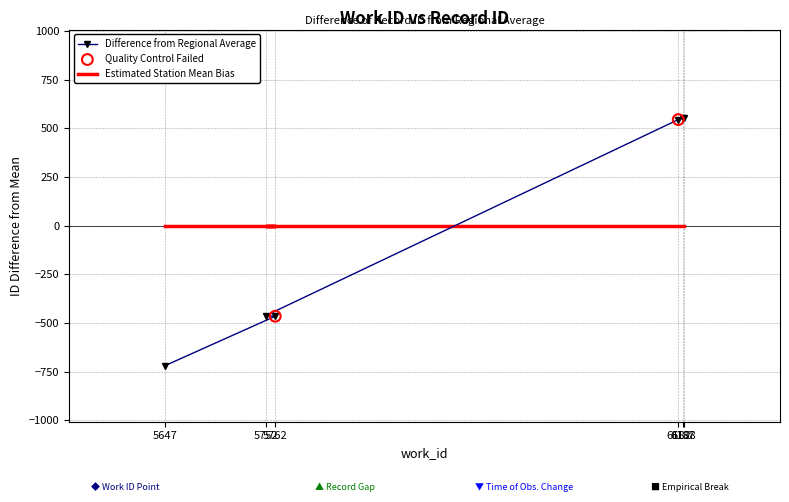

Which has a higher value, 5762 or 5752?

5752